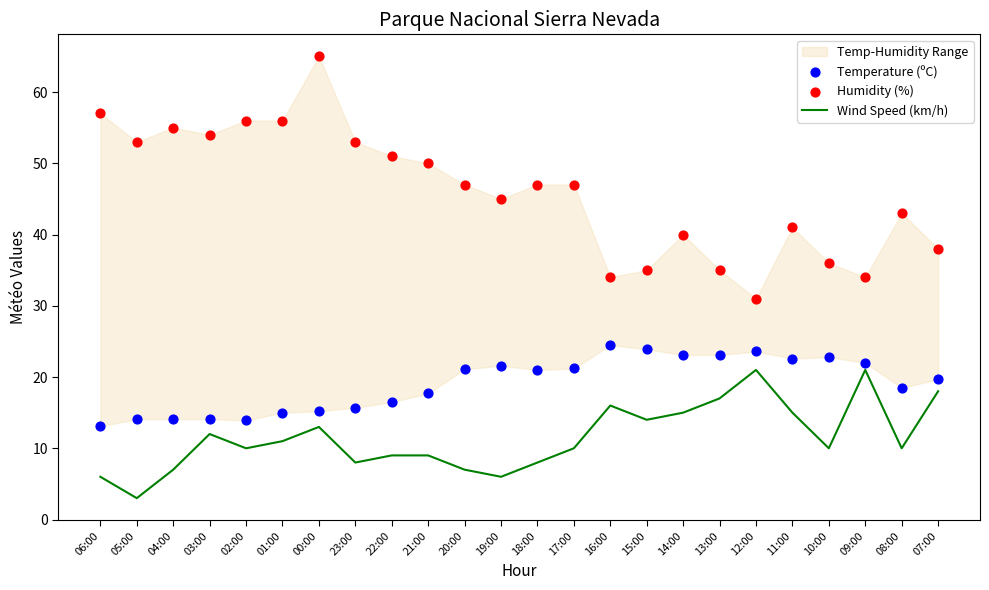

Is the value of Wind Speed (km/h) at 10:00 greater than the value of Humidity (%) at 10:00?

No